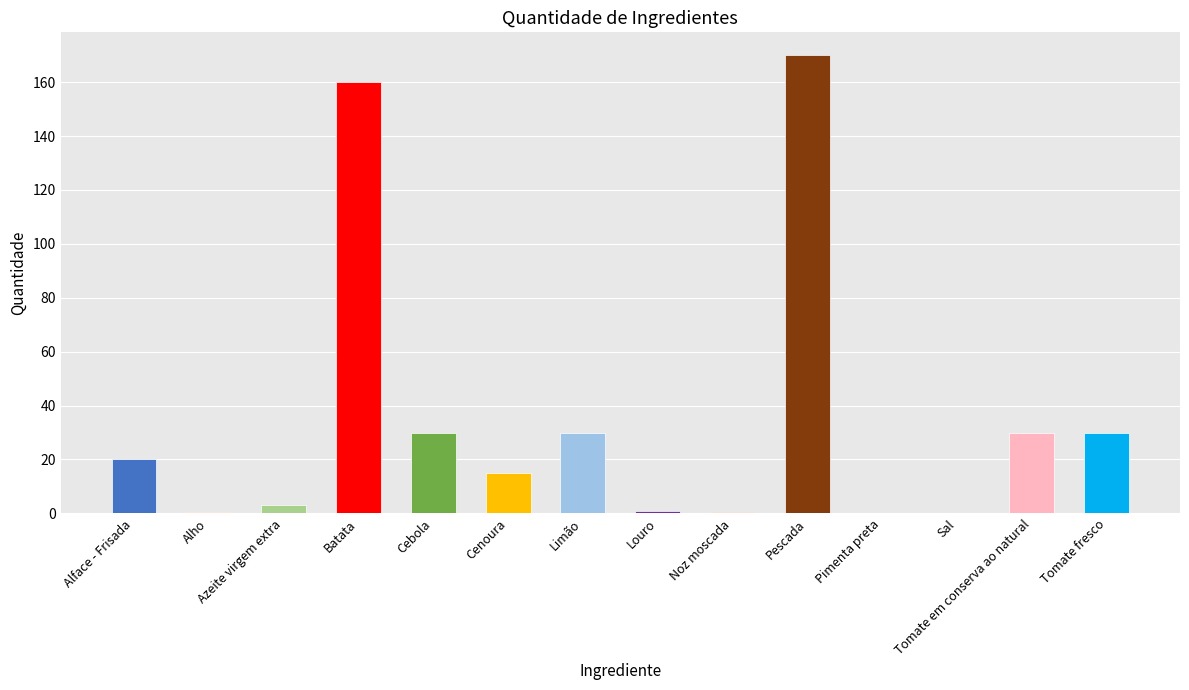

Is it true that the value at Alface - Frisada is 20.0?

True